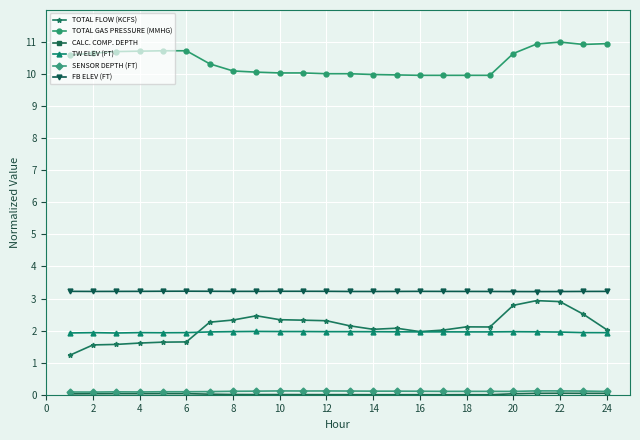

How many series are shown in this chart?

6